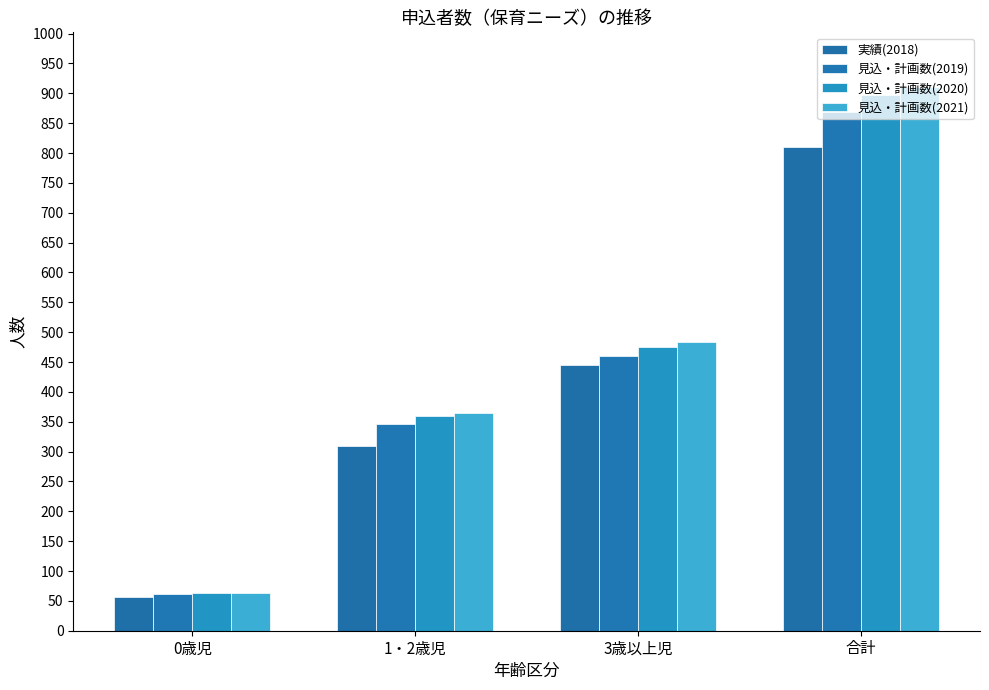

What is the label of the 3rd bar from the left?

3歳以上児